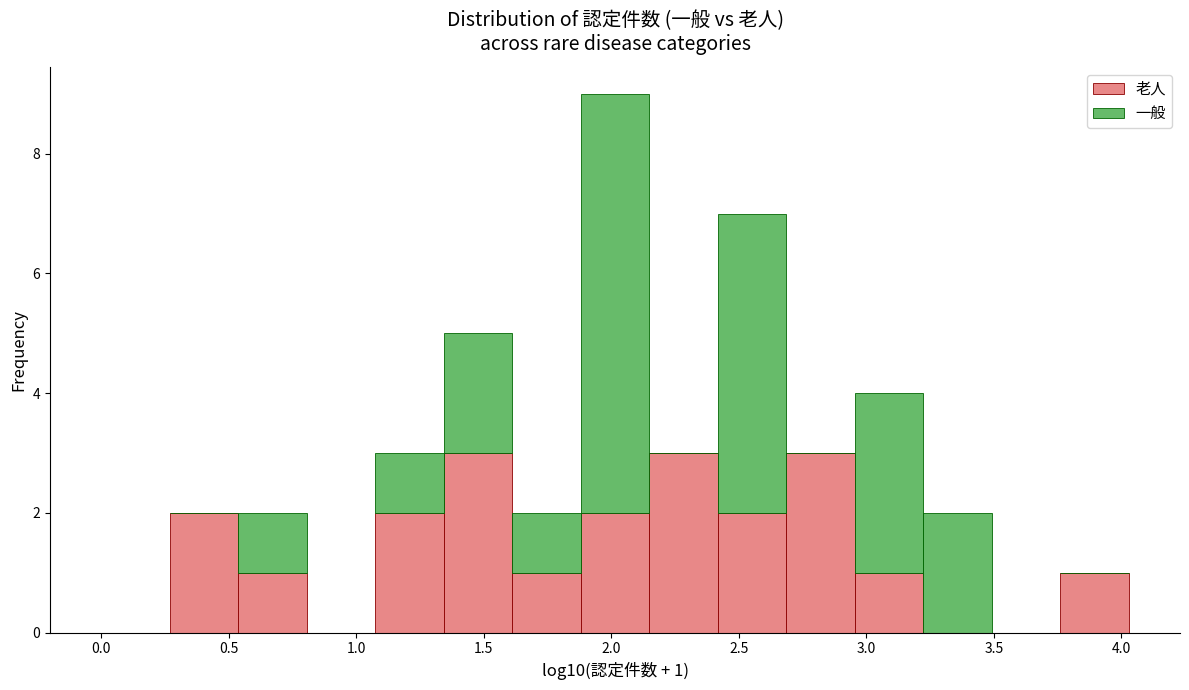

Which range on the x-axis has the tallest stacked bar (by total height)?

1.90 to 2.15